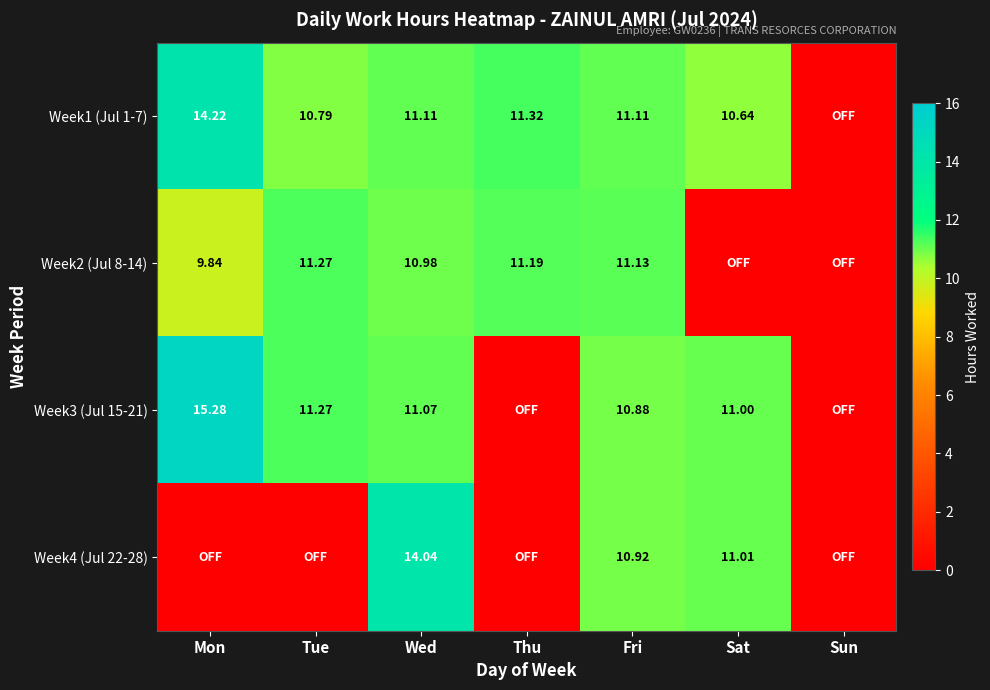

List the labels in order of Week2 (Jul 8-14) value, largest first.

Tue, Thu, Fri, Wed, Mon, Sat, Sun